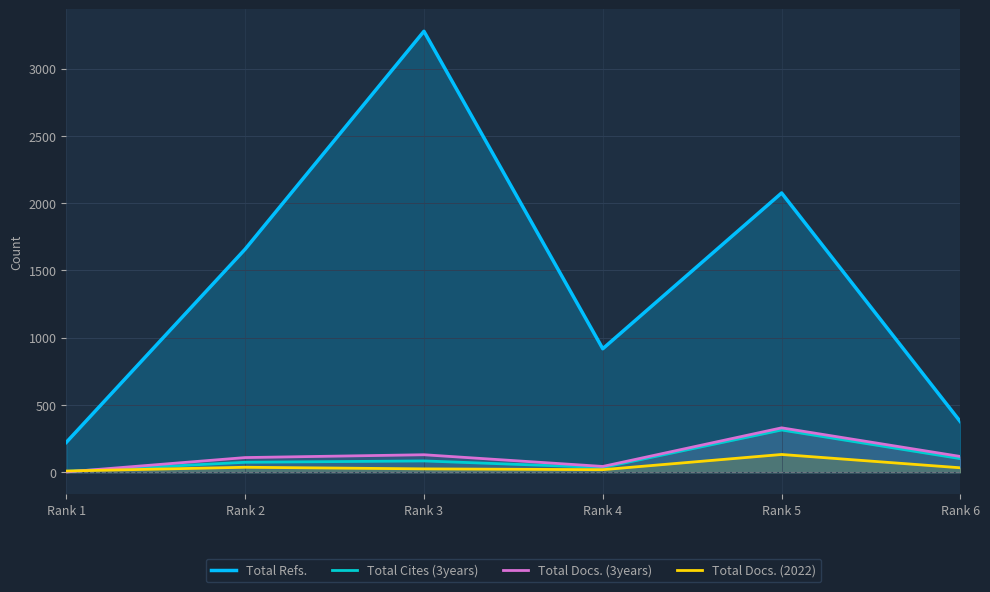

What is the total value across all series at Rank 3?

3517